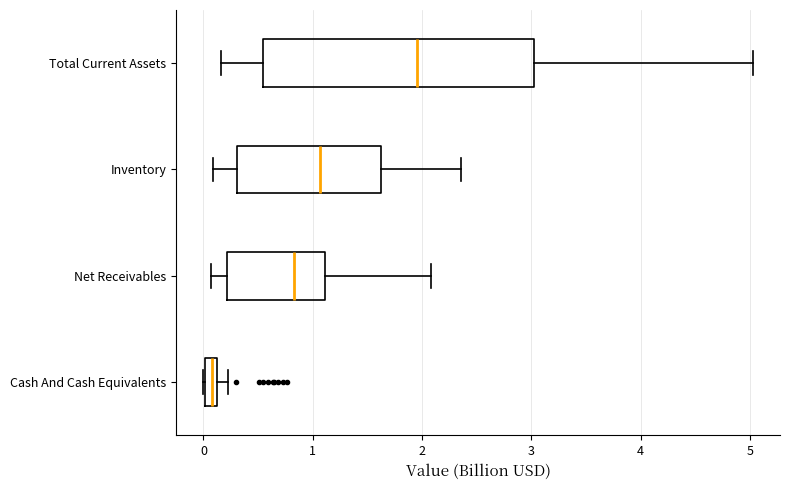

Which box's median line is the furthest to the right?

Total Current Assets